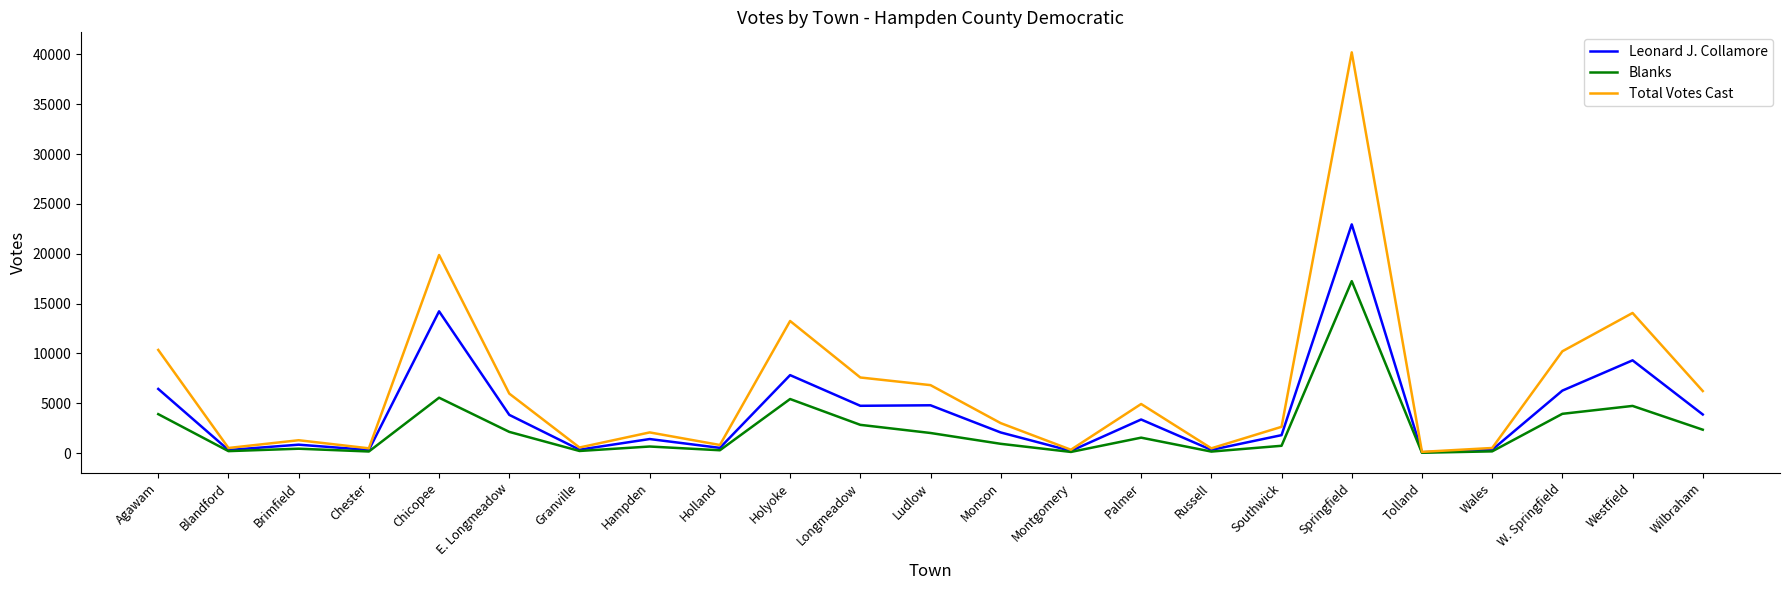

What position from the left is Westfield?

22